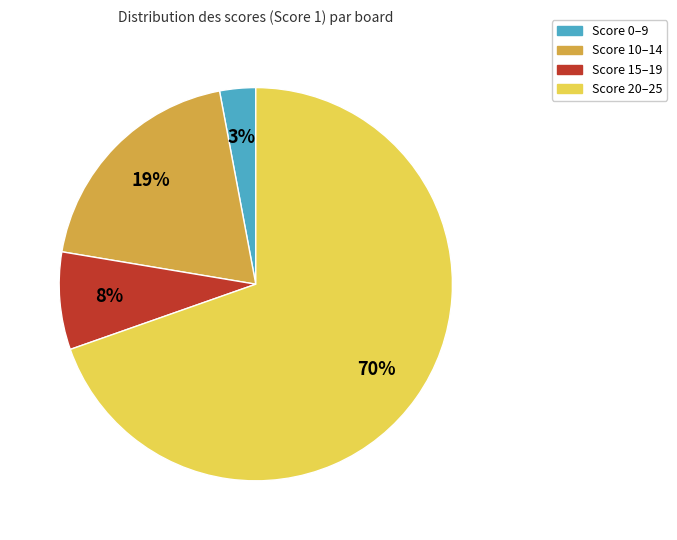

To the nearest percent, what is the average slice percentage?

25%